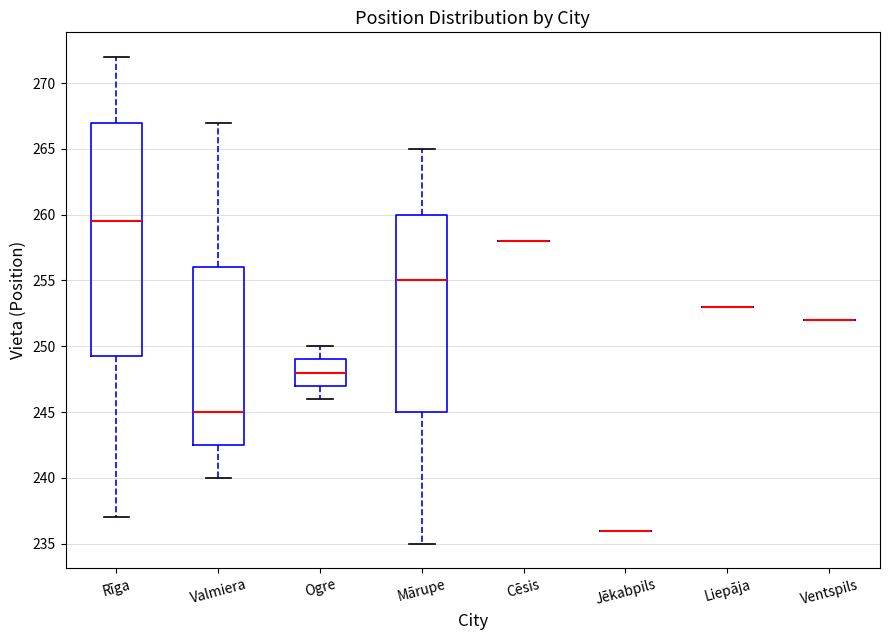

Comparing the boxes themselves (not the whiskers), which one is the tallest?

Rīga